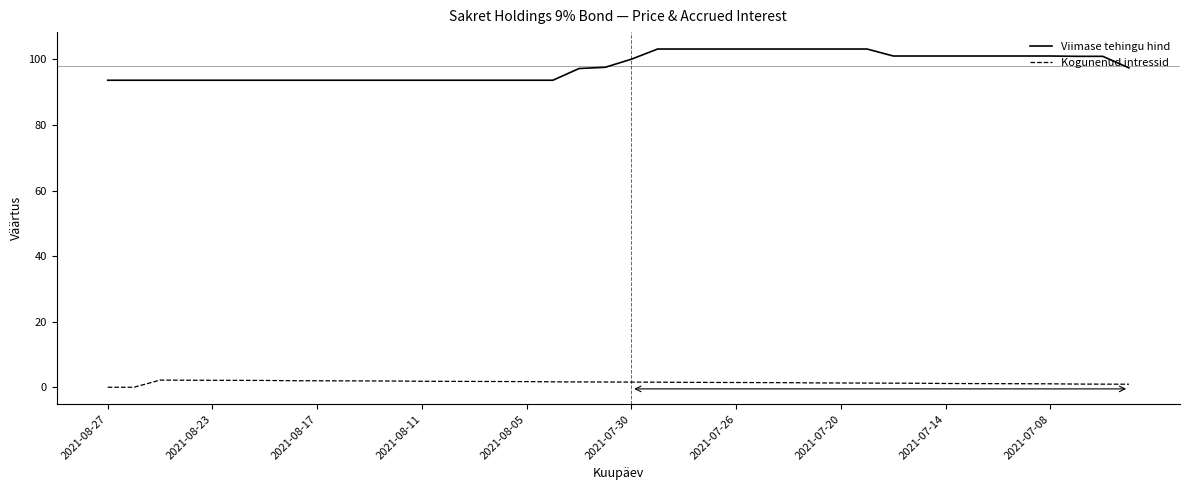

True or false: Viimase tehingu hind and Kogunenud intressid cross at least once.

False